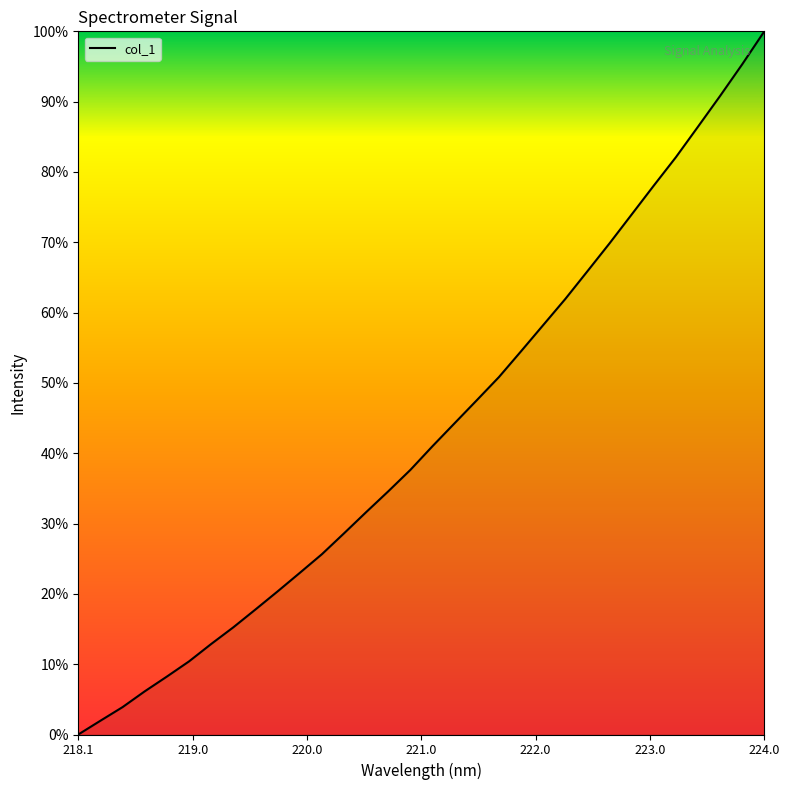

True or false: the data has more than 2 interior local peaks.

False